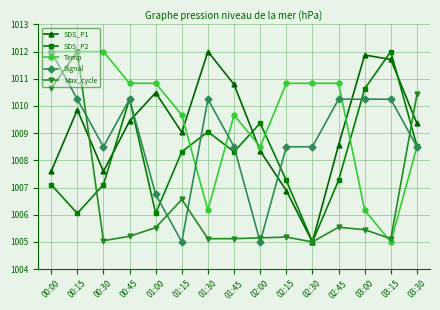

How many interior local peaks does the SDS_P2 series have?

4